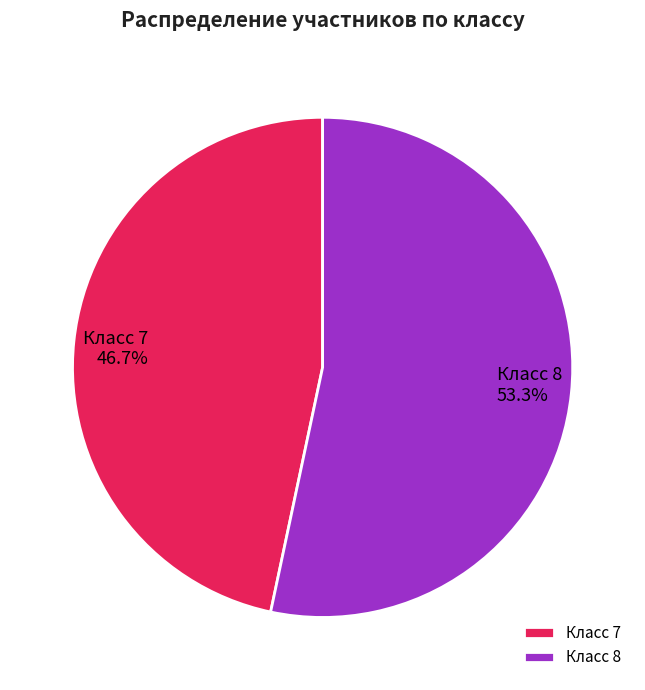

What is the ratio of the value at Класс 7 to the value at Класс 8?

0.9